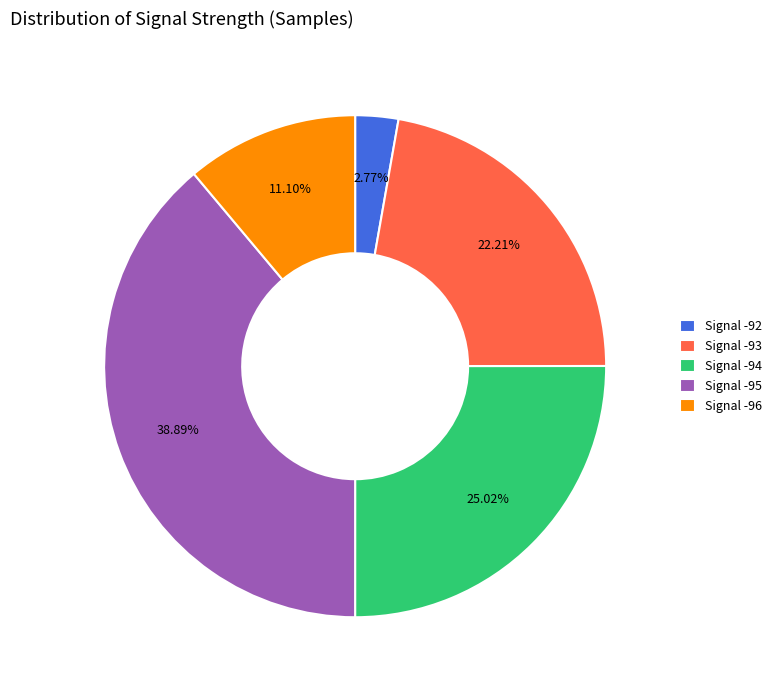

Which slice is the smallest?

Signal -92